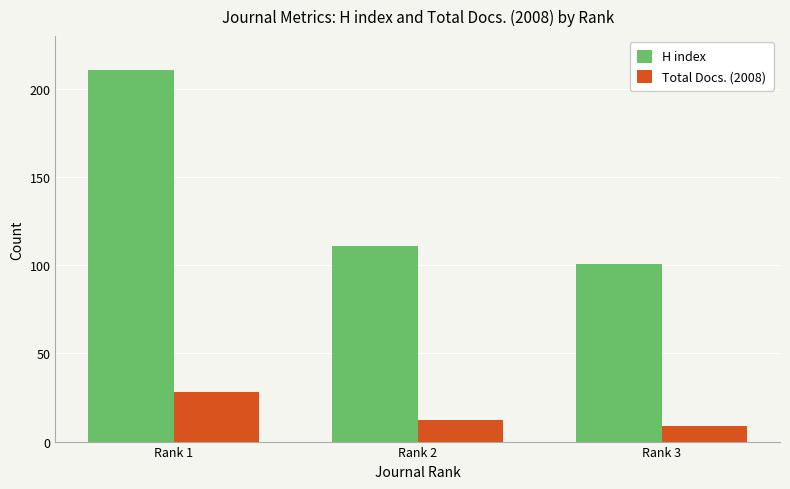

What are all the series names shown in the legend?

H index, Total Docs. (2008)